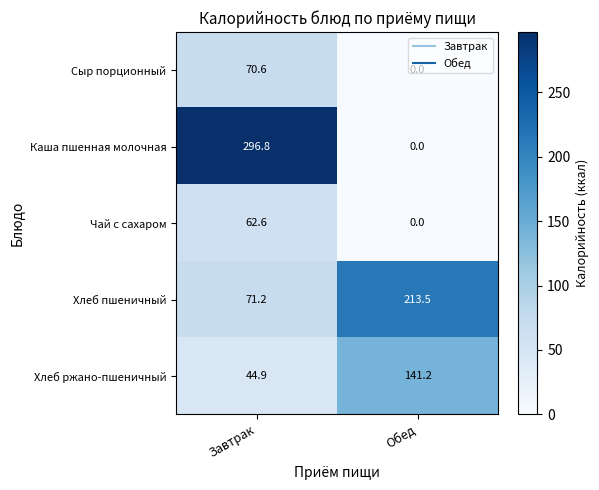

What is the sum of the Каша пшенная молочная values at Обед and Завтрак?

296.8